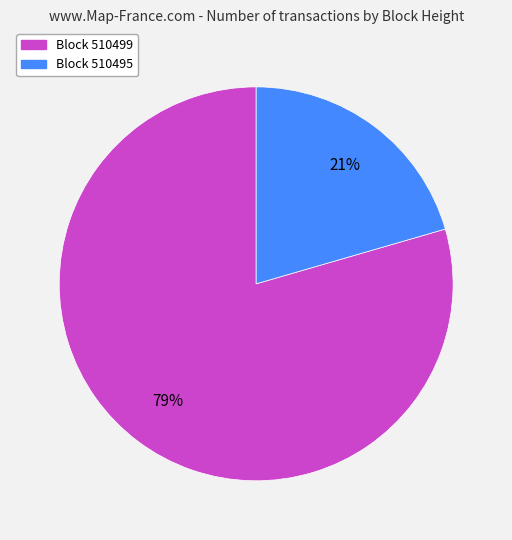

How many slices are in this pie chart?

2